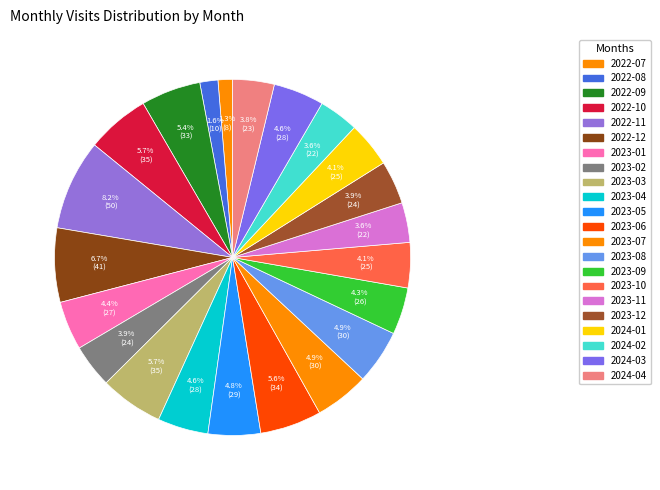

To the nearest percent, what is the combined percentage of 2022-11 and 2023-08?

13%